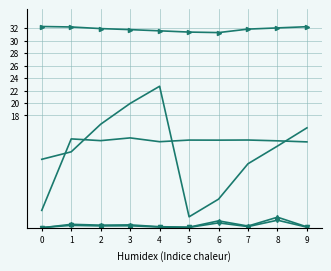

How many series are shown in this chart?

5